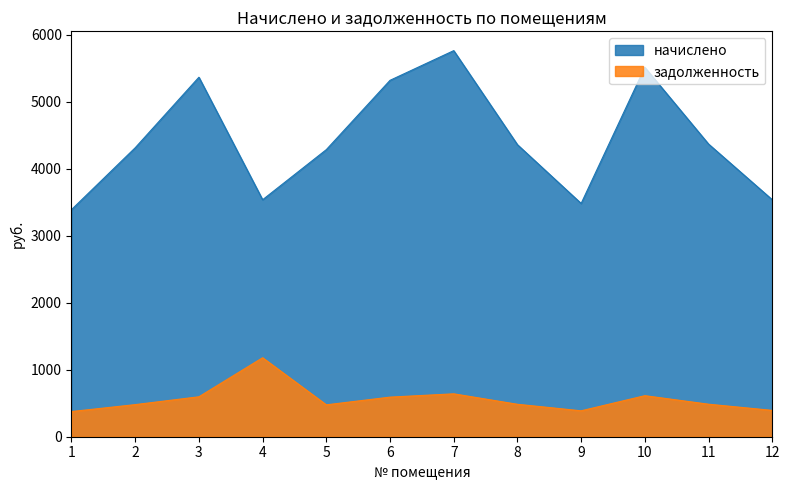

Rank the series by their maximum value, from highest to lowest.

начислено, задолженность